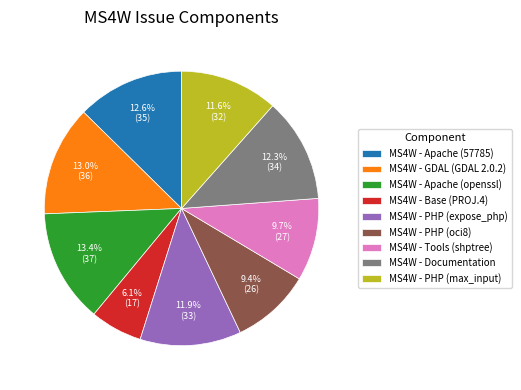

Which category has the smallest portion of the pie?

MS4W - Base (PROJ.4)